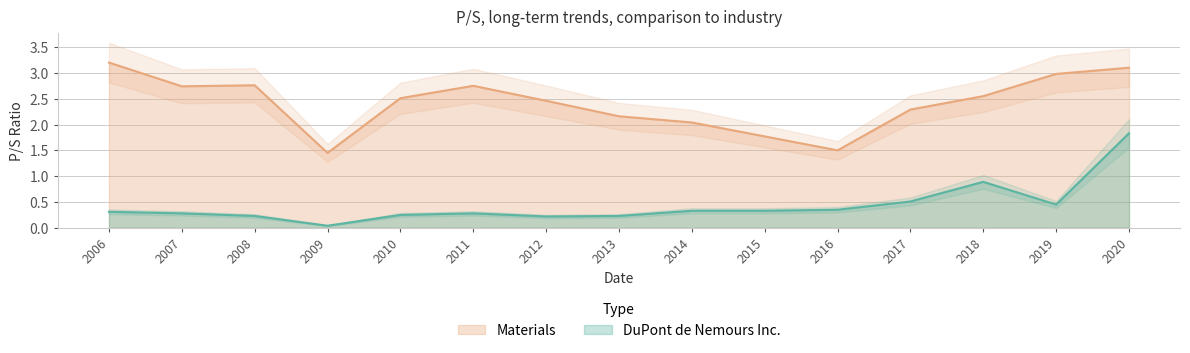

What is the difference between the second highest and minimum values in the DuPont de Nemours Inc. series?

0.8